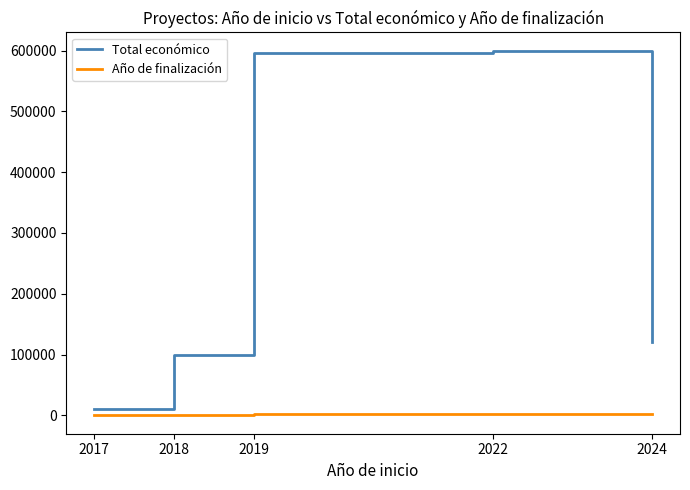

Count the number of categories in the chart.

5